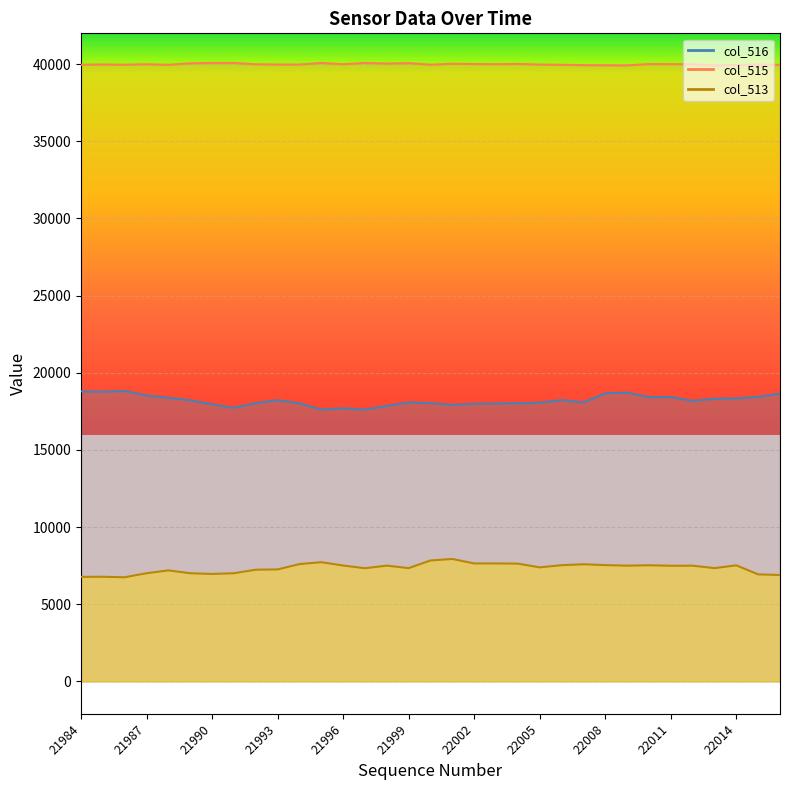

What value does the data have at 21994, to the nearest 10?

18020